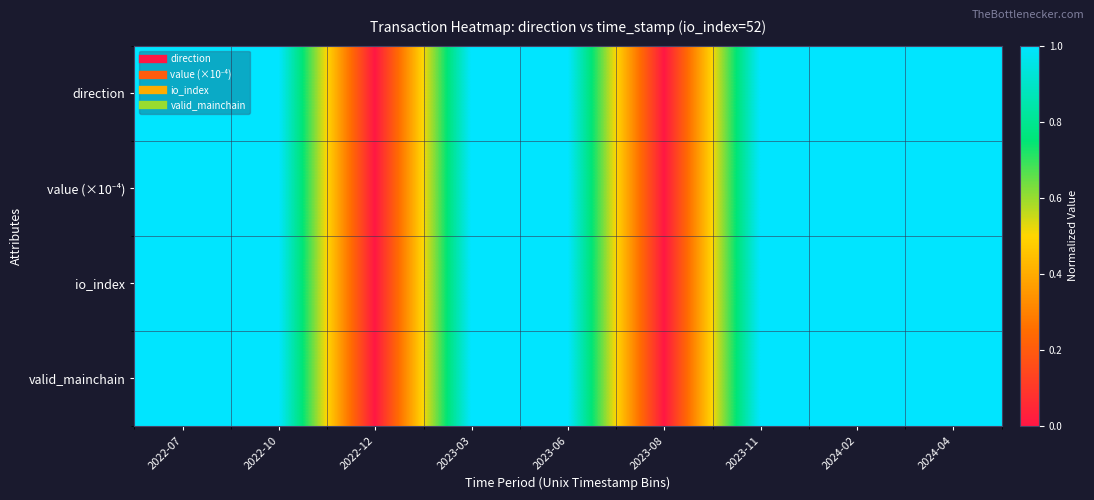

At 2022-12, list the series in order from smallest to largest.

direction, value (×10⁻⁴), io_index, valid_mainchain